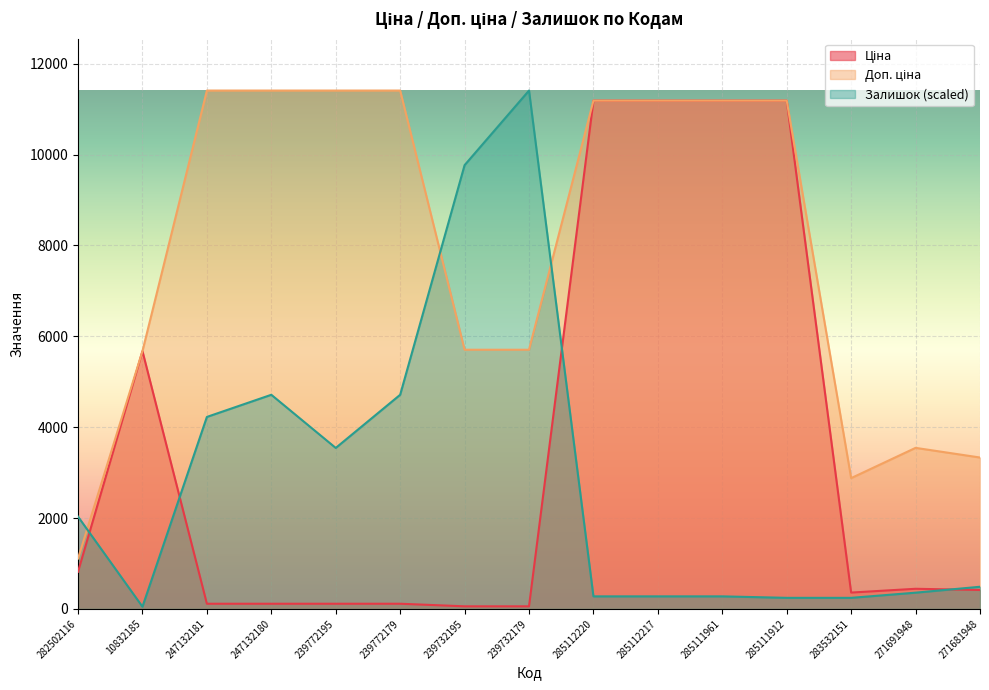

In Доп. ціна, how many points are higher than both neighbors (excluding endpoints)?

1